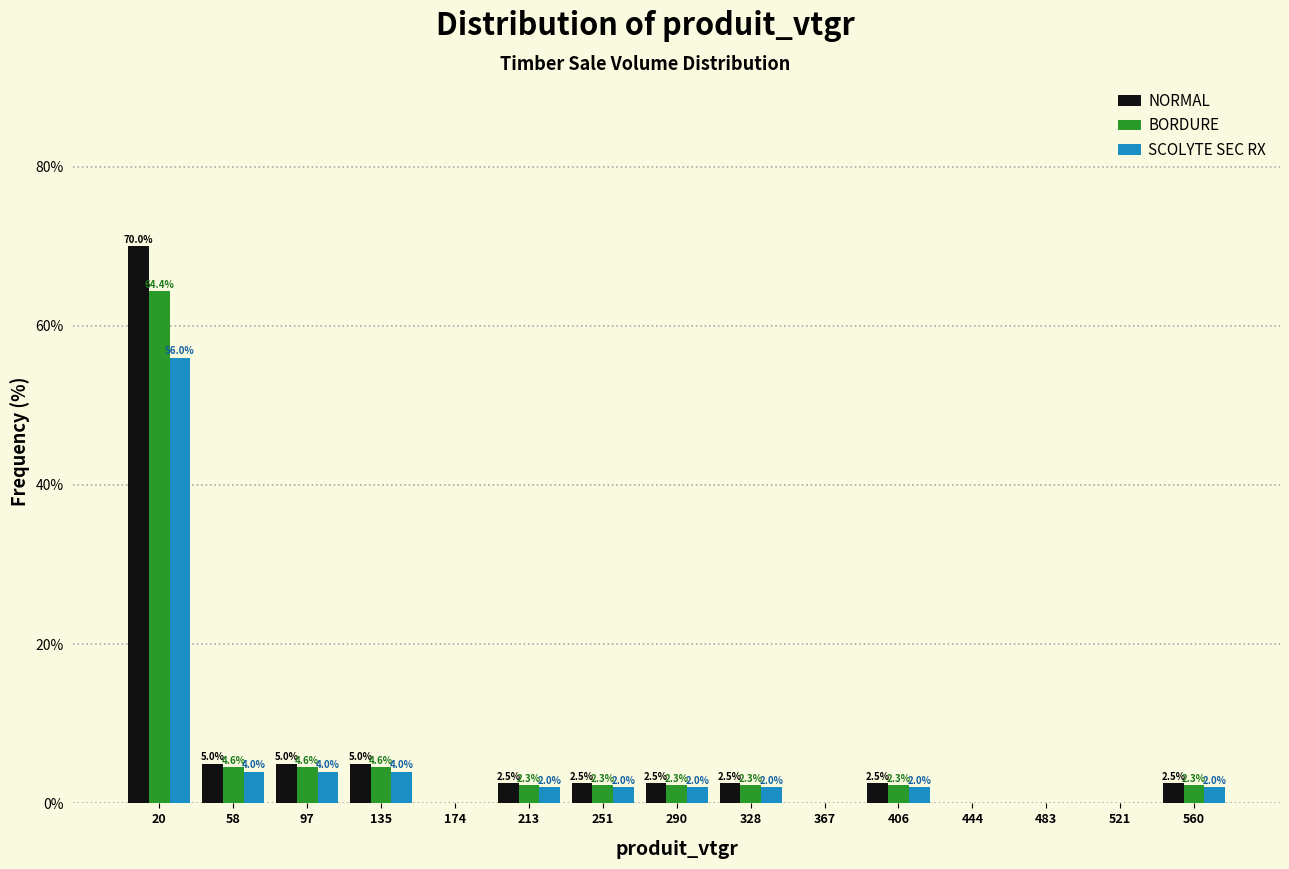

In the NORMAL series, which range on the x-axis has the tallest bar?

0 to 40